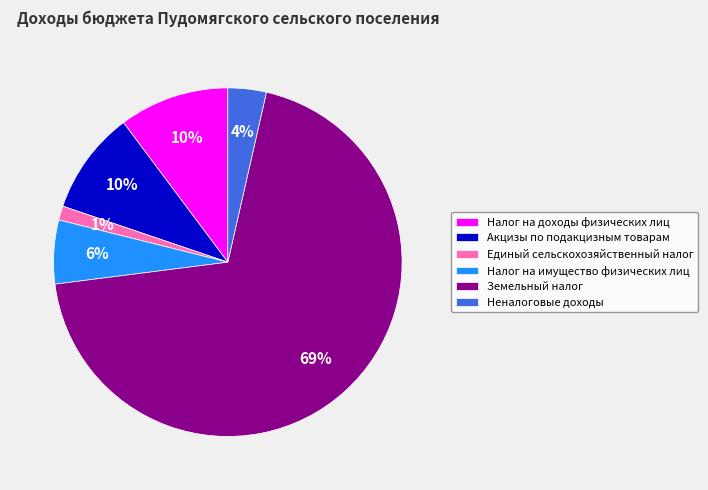

Does Земельный налог represent more than half of the total?

Yes